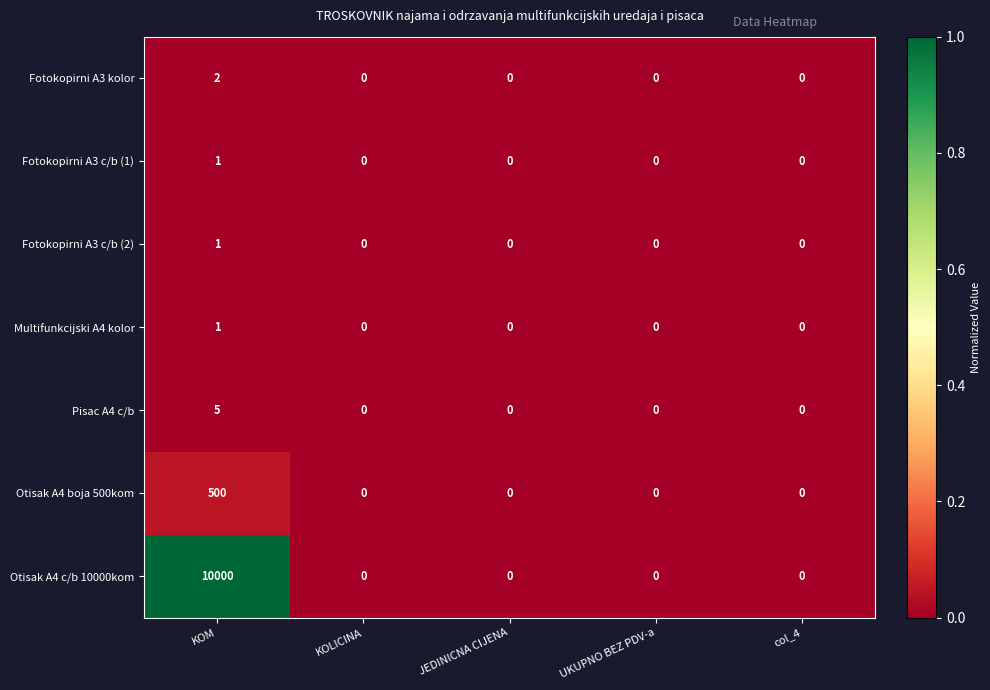

Count the Fotokopirni A3 c/b (1) values in the range 0 to 1.

5